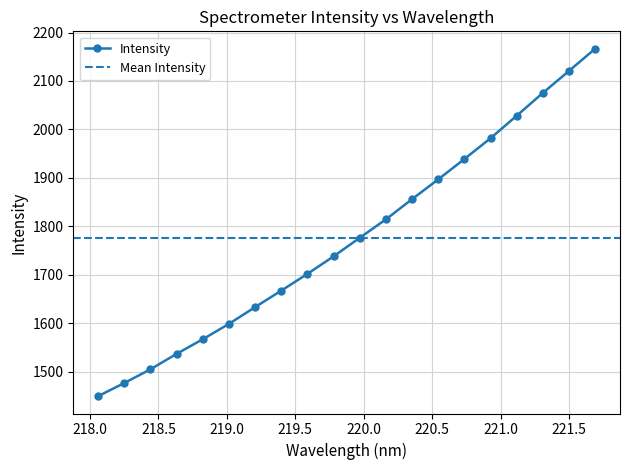

Reading right to left, transcribe all the data shown in this chart.

2166.7	2120.8	2075.4	2028.4	1981.9	1939.0	1897.0	1856.2	1814.5	1776.4	1738.1	1701.9	1667.3	1633.3	1598.7	1567.0	1536.8	1504.9	1476.5	1449.5